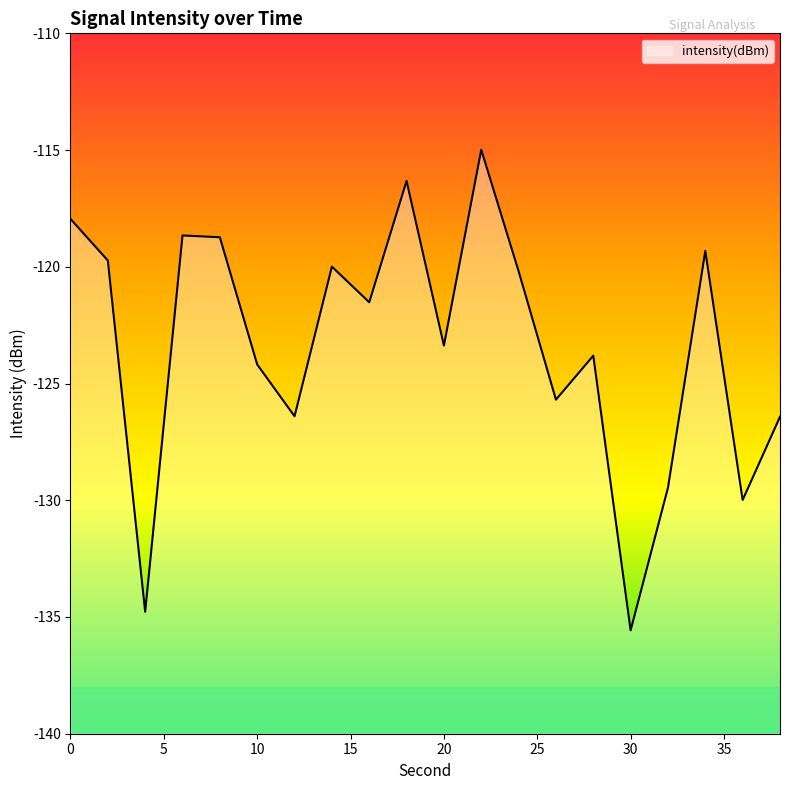

List the labels in order of value, largest first.

22, 18, 0, 6, 8, 34, 2, 14, 24, 16, 20, 28, 10, 26, 12, 38, 32, 36, 4, 30